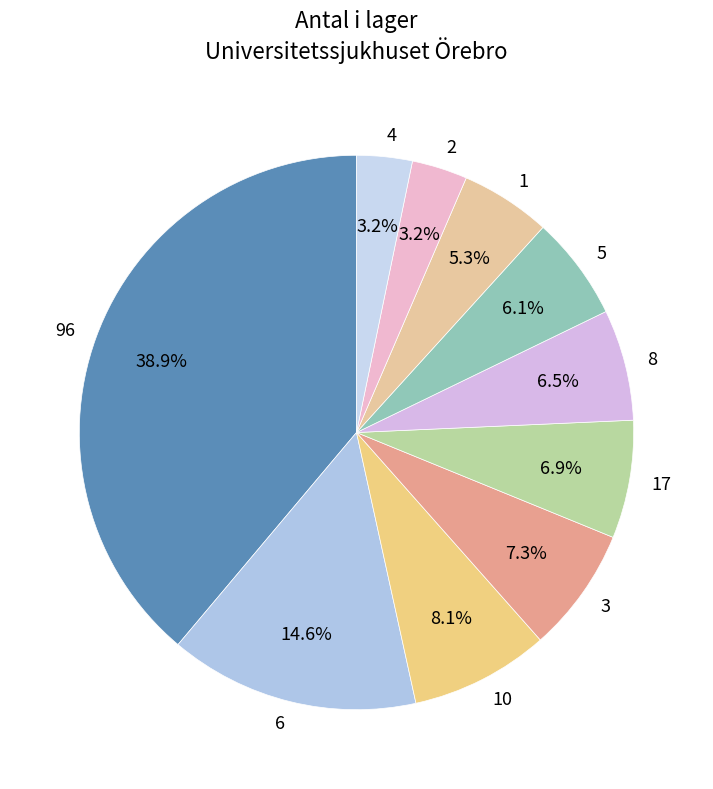

Approximately how many times larger is the value at 8 compared to 3?

0.9